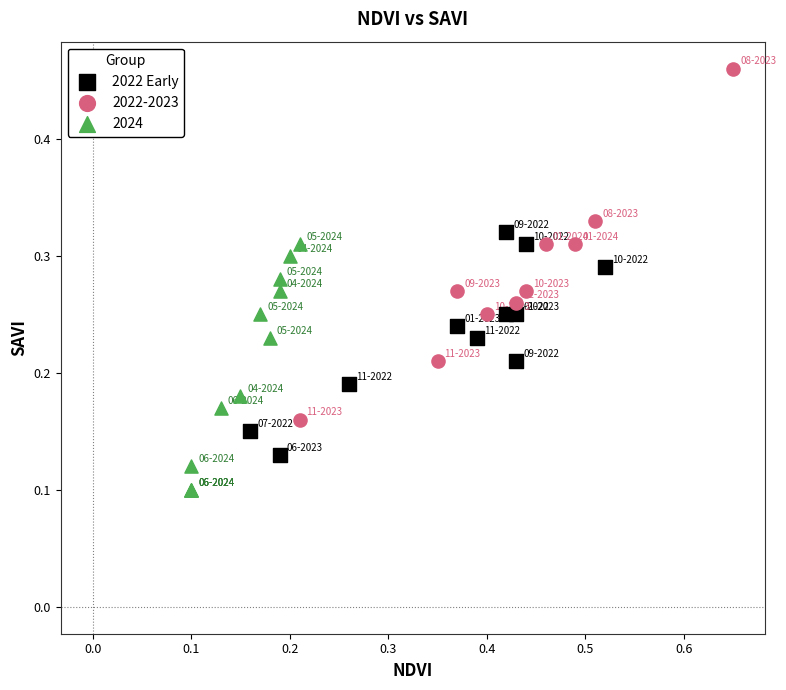

Which series reaches the maximum Y coordinate?

2022-2023